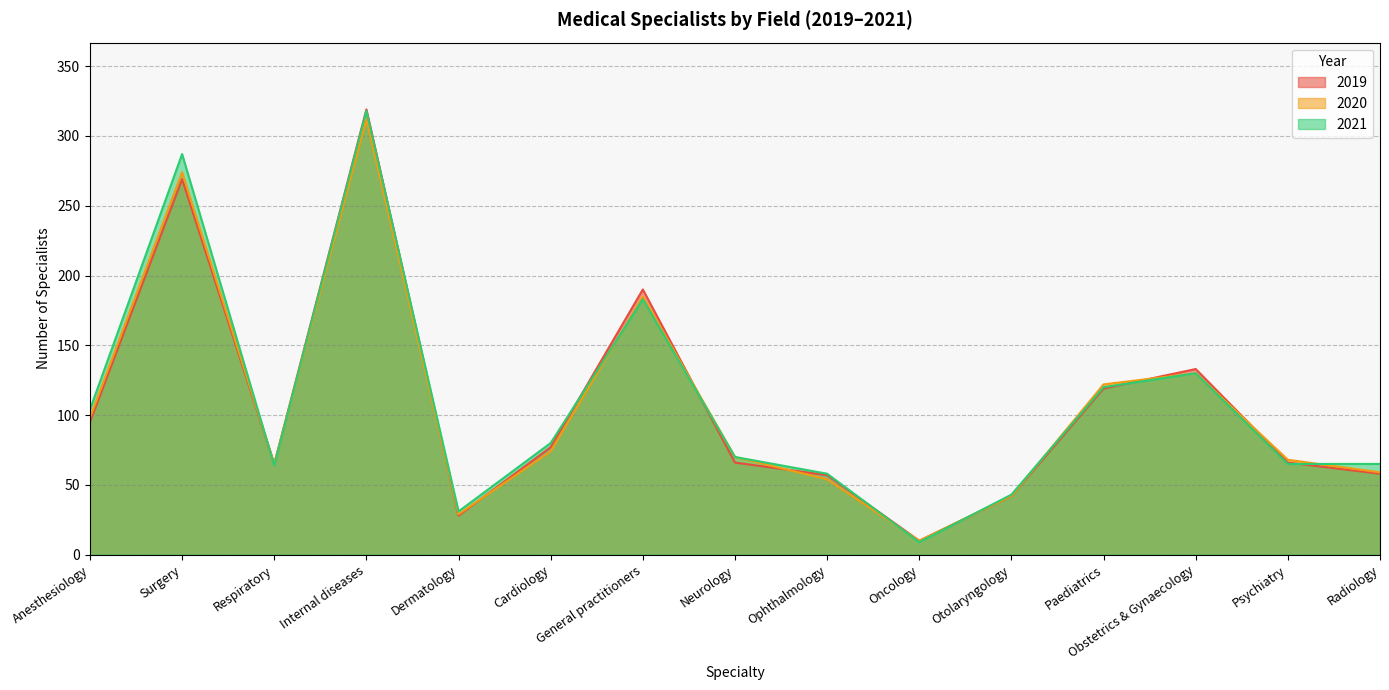

How many lines are shown in the chart?

3